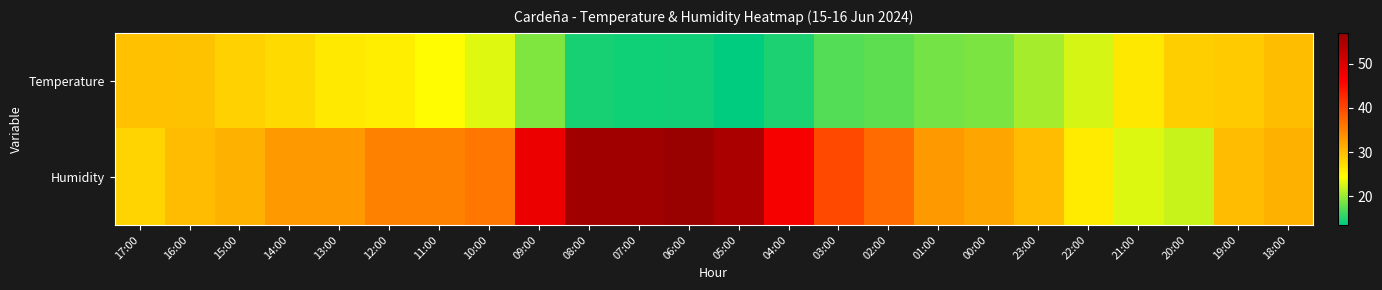

Which label corresponds to the largest value in the chart?

06:00